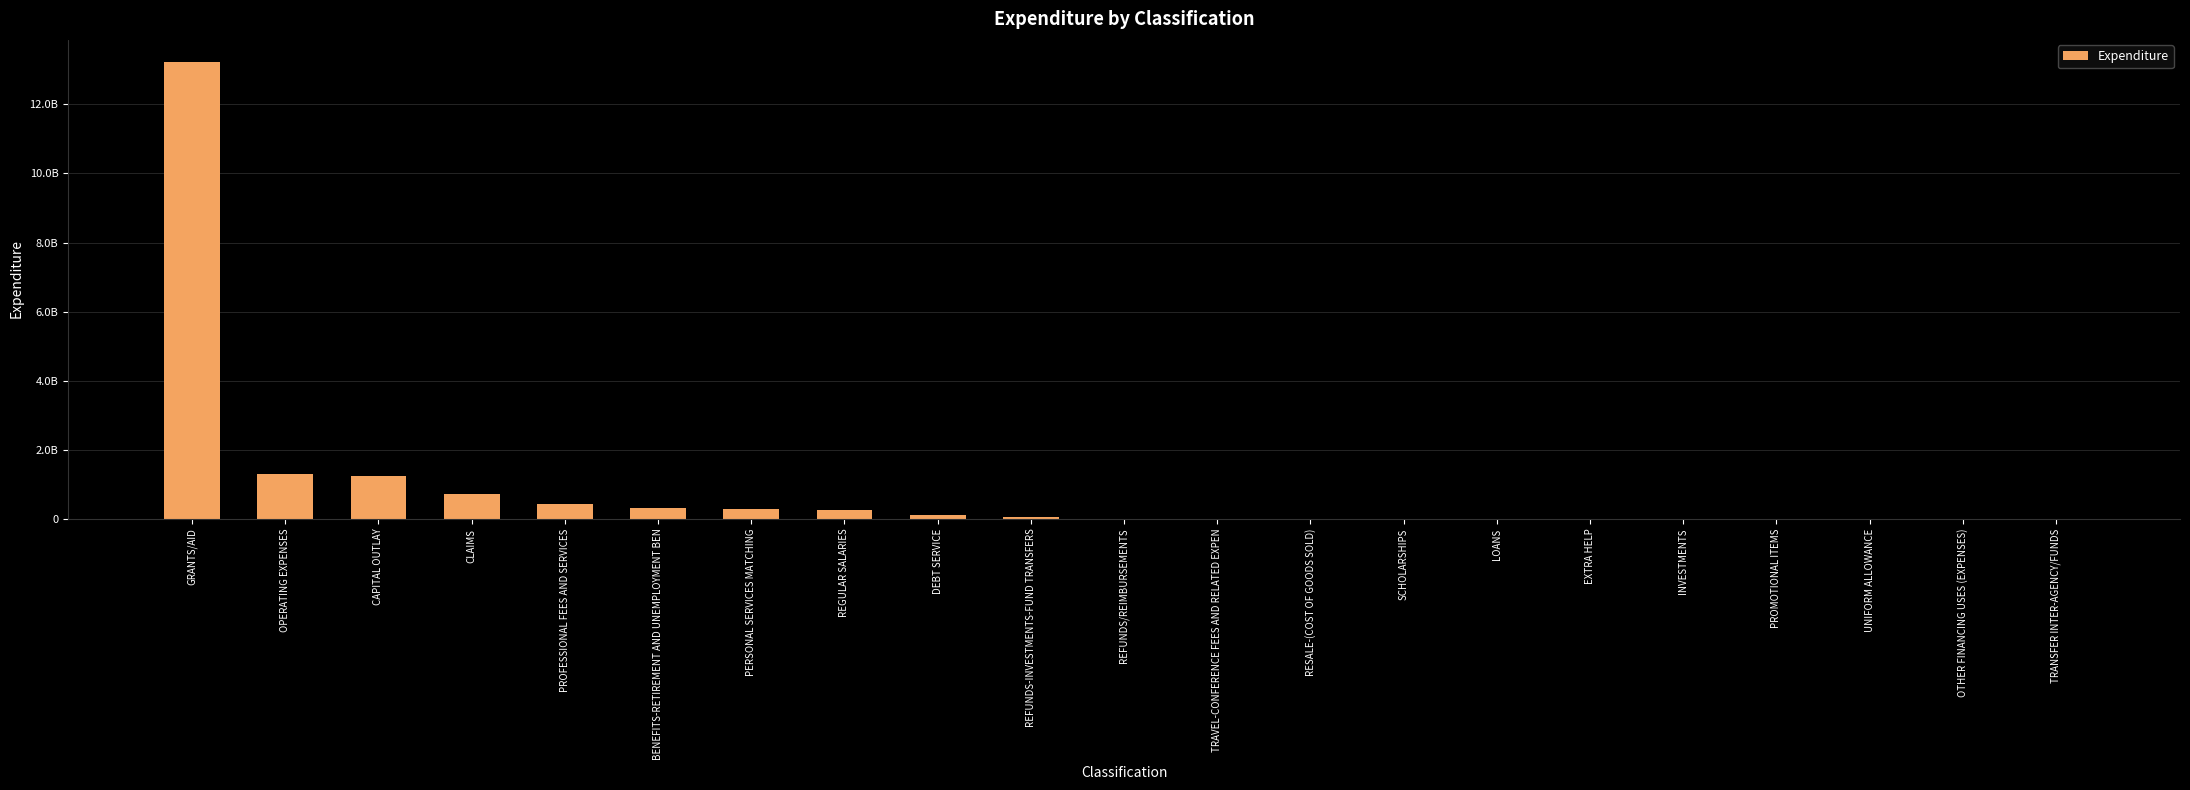

What is the change in value from GRANTS/AID to OTHER FINANCING USES (EXPENSES)?

-13233790751.3